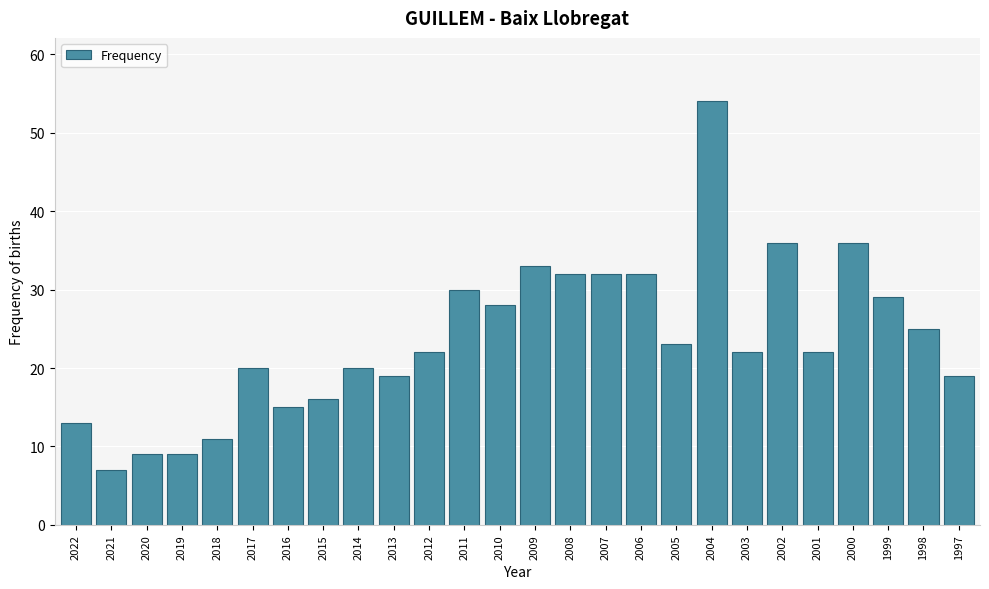

Reading left to right, transcribe all the data shown in this chart.

2022=13	2021=7	2020=9	2019=9	2018=11	2017=20	2016=15	2015=16	2014=20	2013=19	2012=22	2011=30	2010=28	2009=33	2008=32	2007=32	2006=32	2005=23	2004=54	2003=22	2002=36	2001=22	2000=36	1999=29	1998=25	1997=19